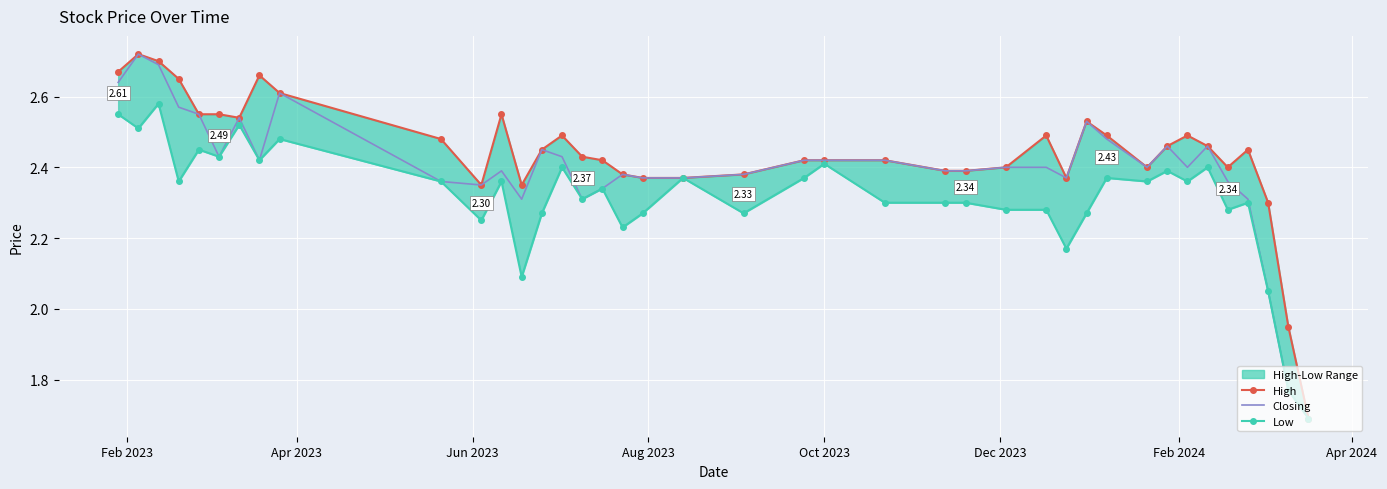

True or false: High and Low intersect in this chart.

False